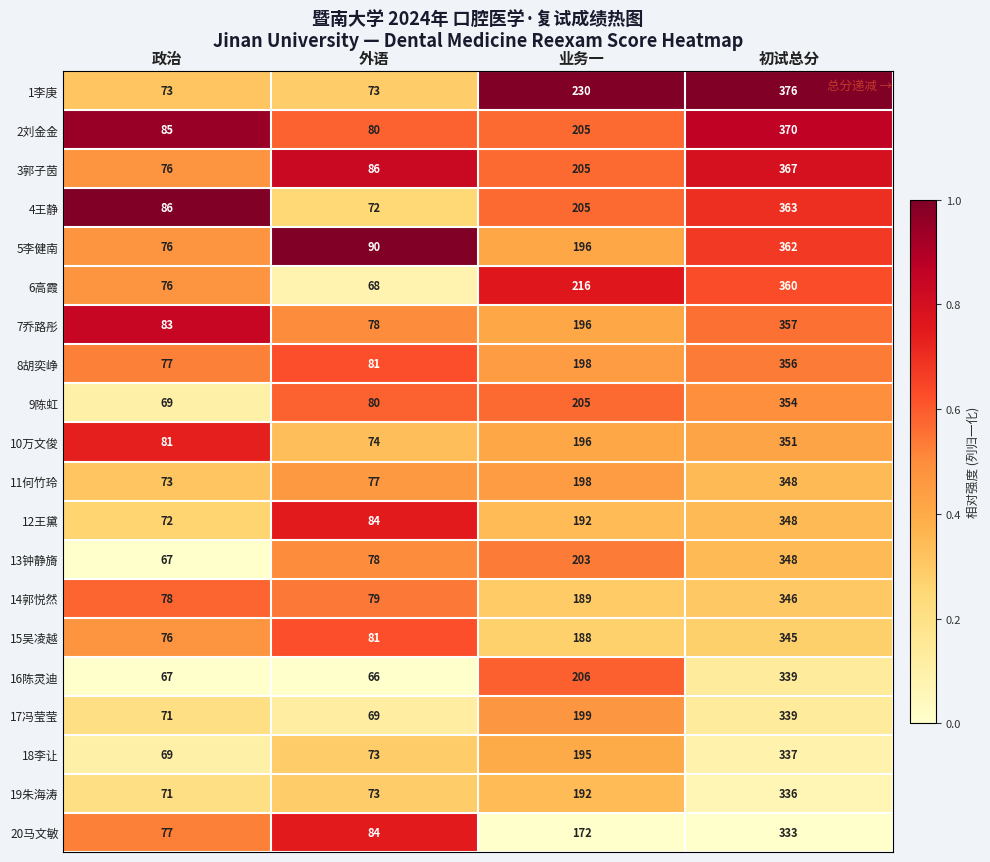

What is the average value of the 16陈灵迪 series?

170